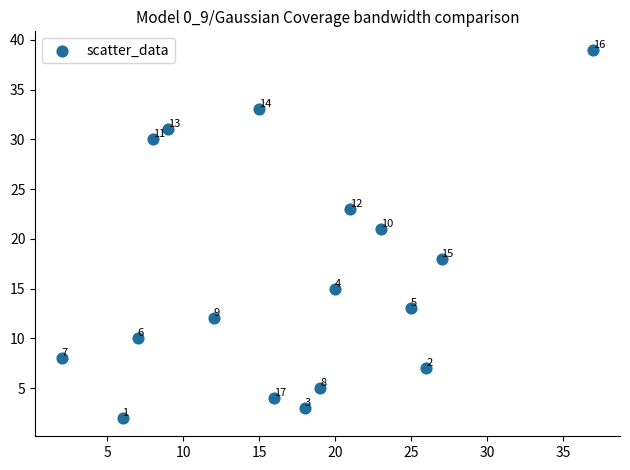

What is the range of X values (max minus min)?

35